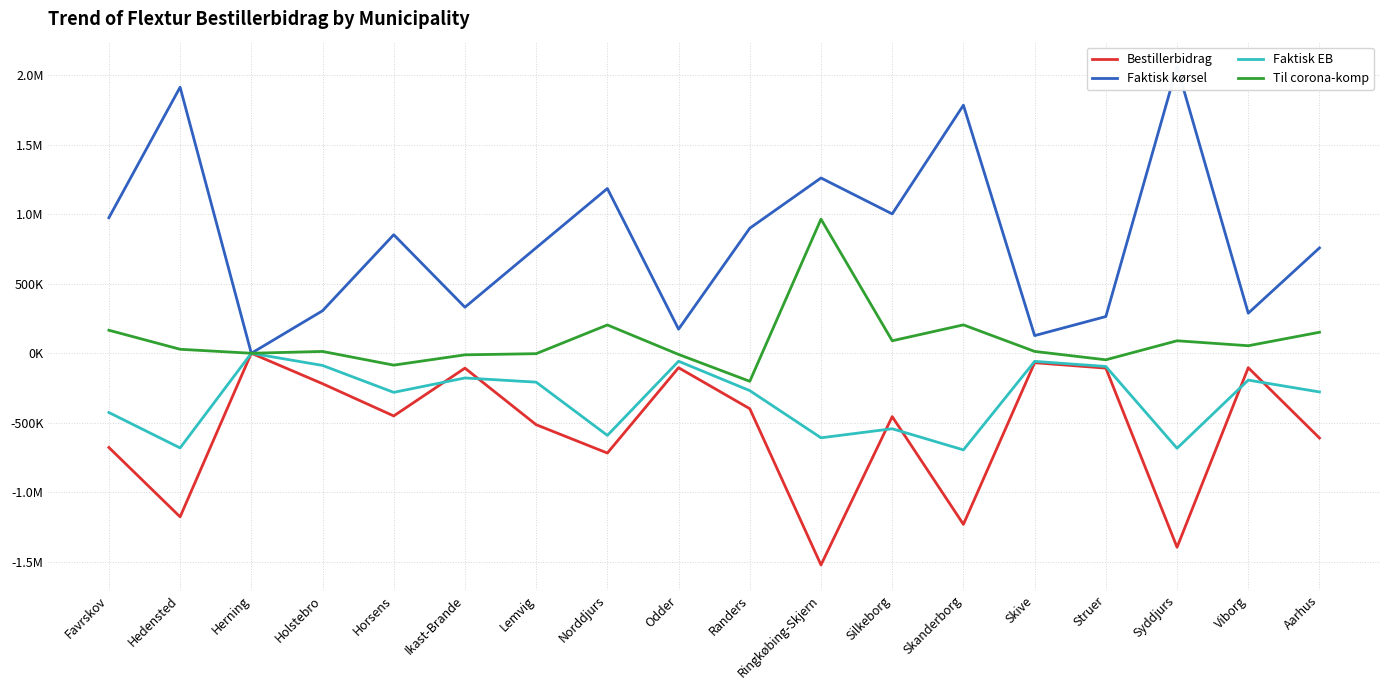

True or false: Faktisk kørsel and Bestillerbidrag cross at least once.

False